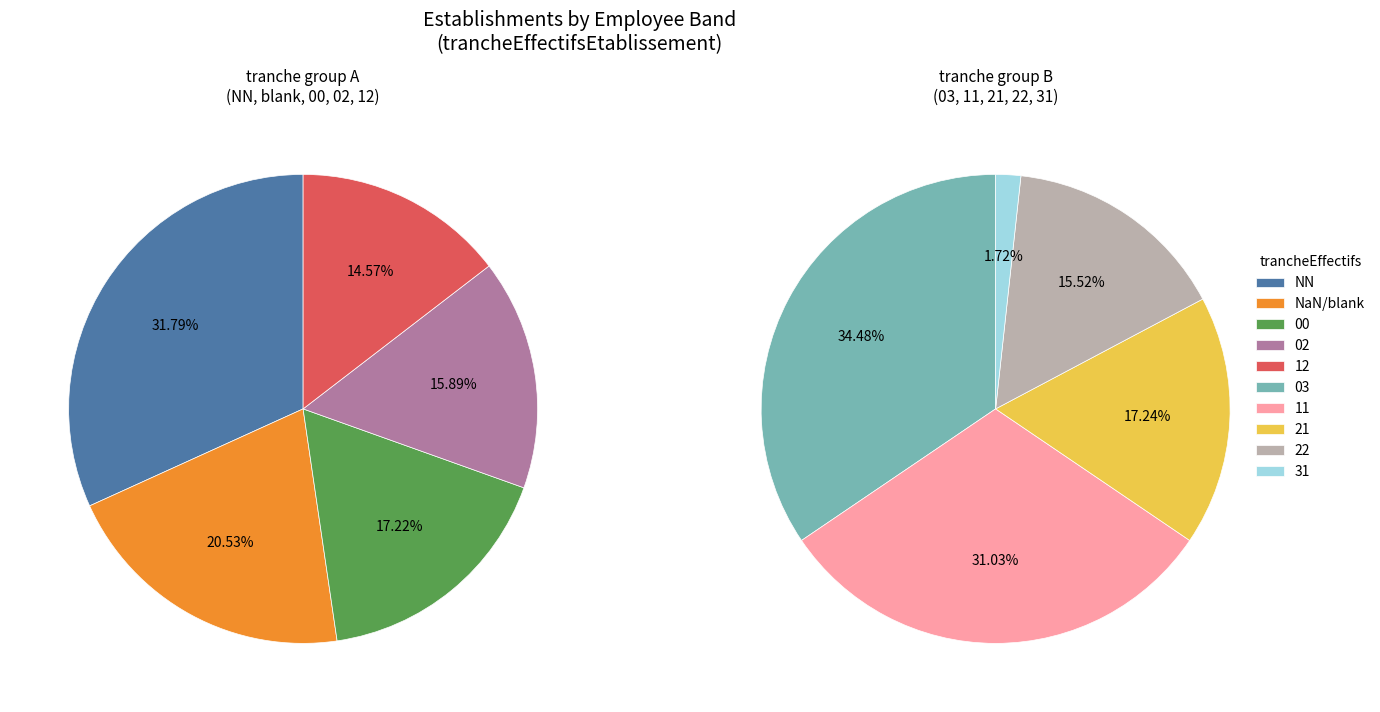

How many slices are in this pie chart?

10